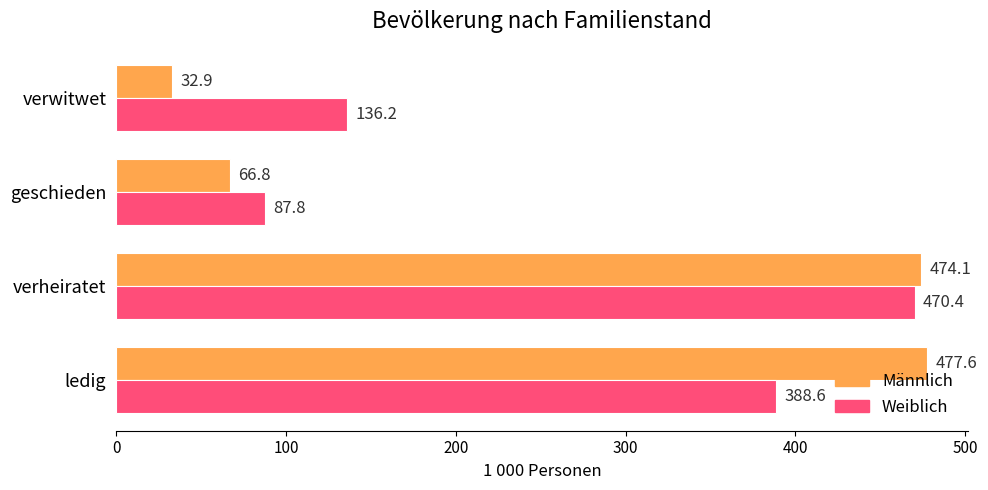

How many series are shown in this chart?

2